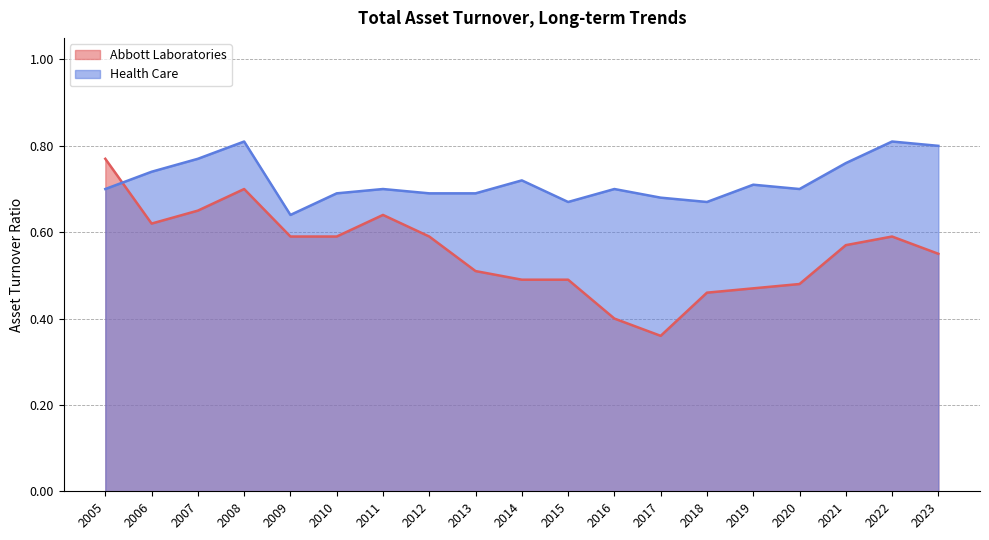

Which label corresponds to the smallest value in the chart?

2017